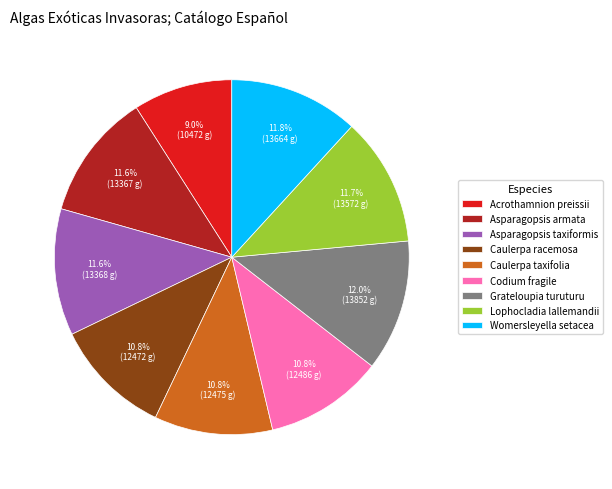

True or false: Grateloupia turuturu accounts for 12% of the total.

True